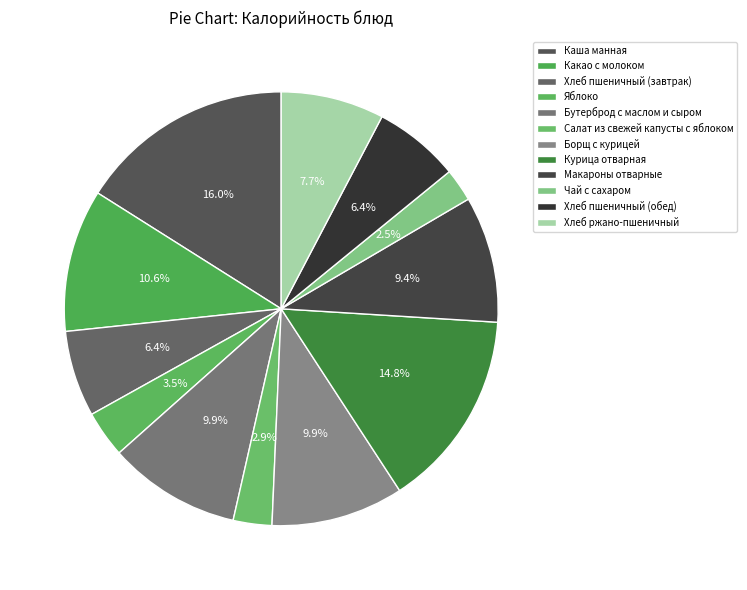

Count the number of slices in the pie.

12